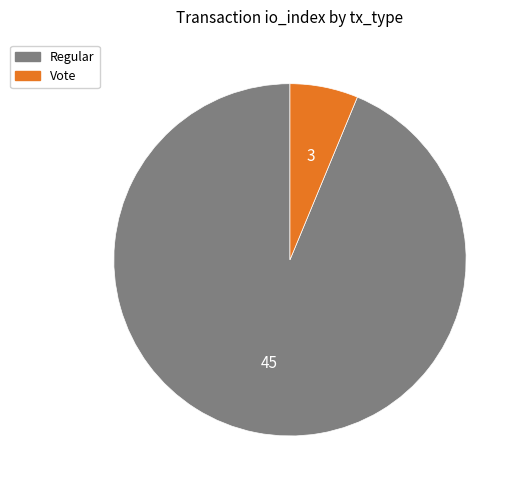

Which category has the biggest portion of the pie?

Regular